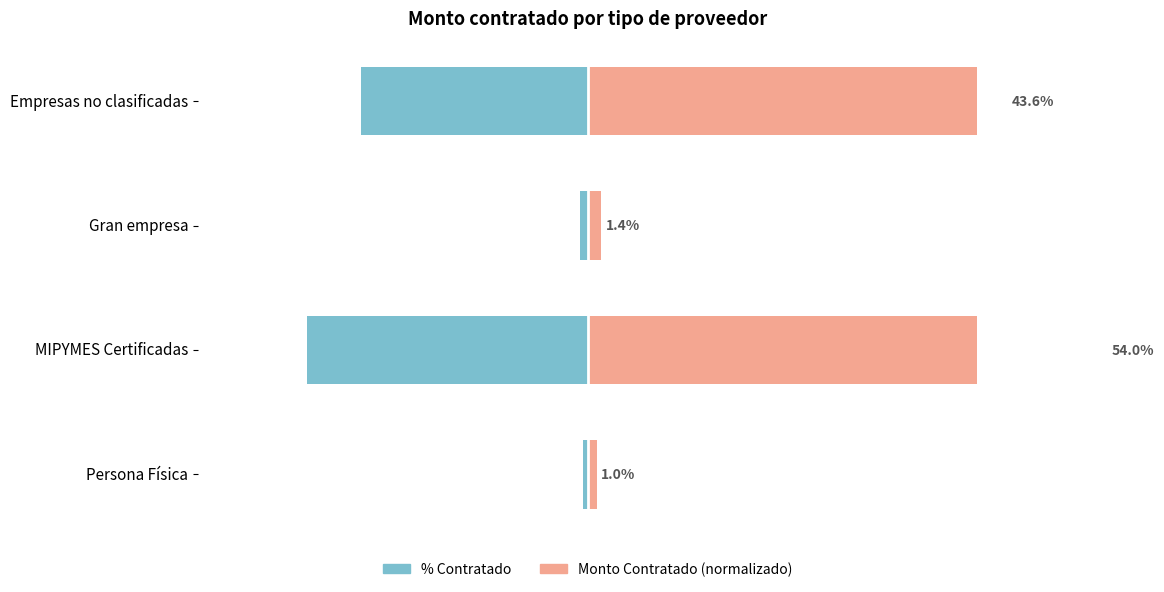

List the series in order of their peak value, highest first.

Monto Contratado (normalizado), % Contratado